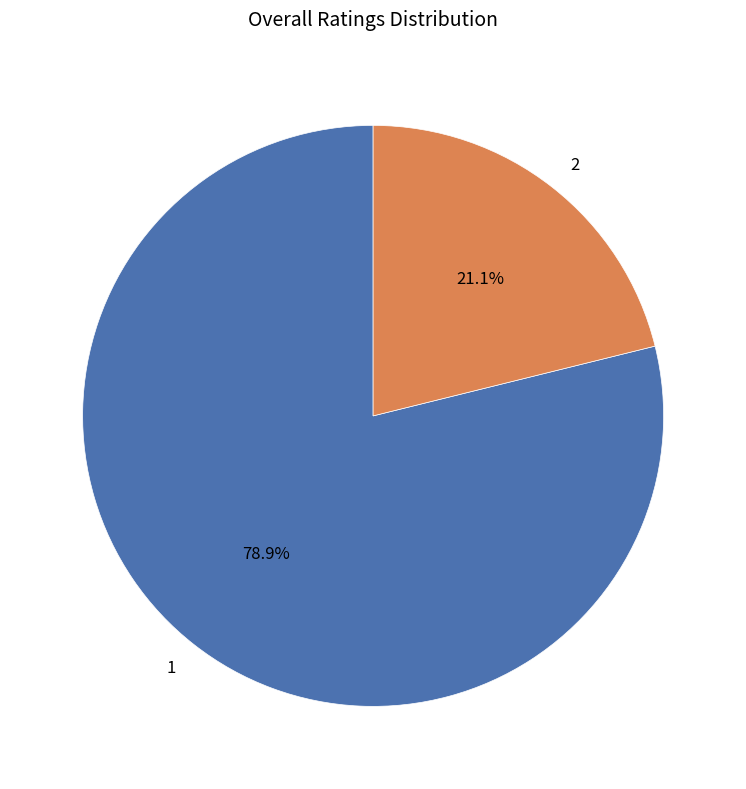

Rank the categories by value from lowest to highest.

2, 1